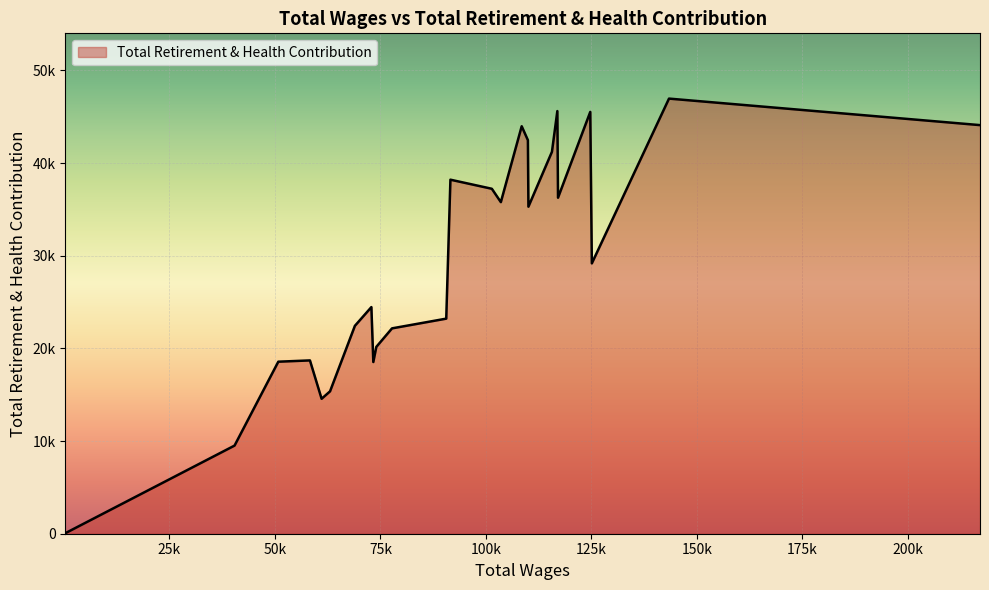

Does the chart have visible grid lines?

Yes